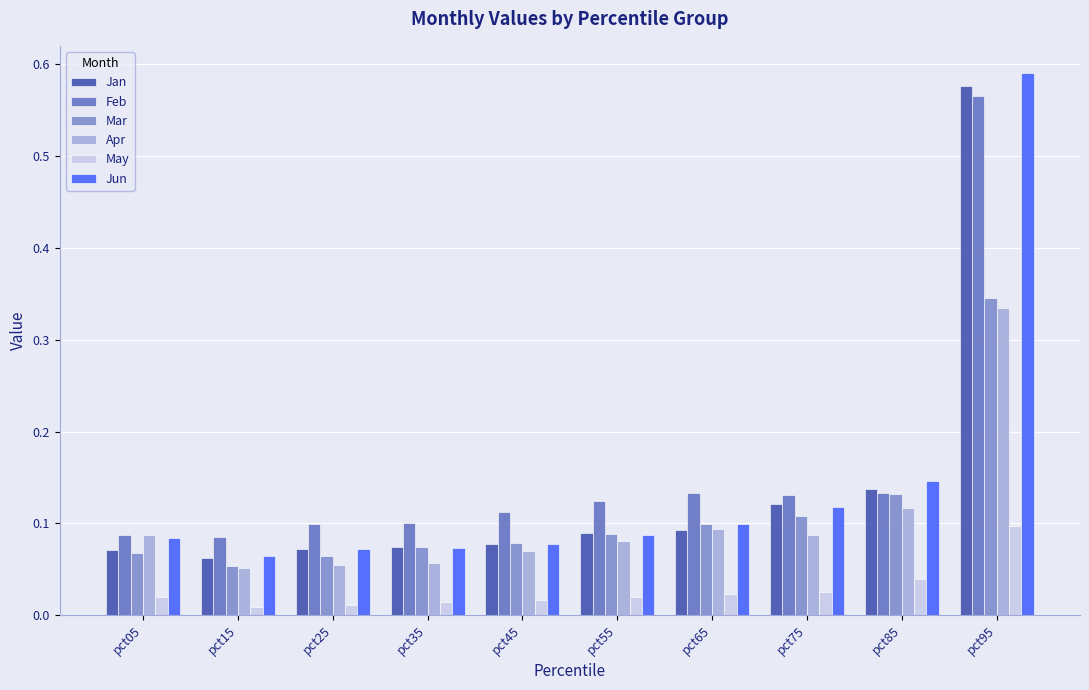

What are all the series names shown in the legend?

Jan, Feb, Mar, Apr, May, Jun